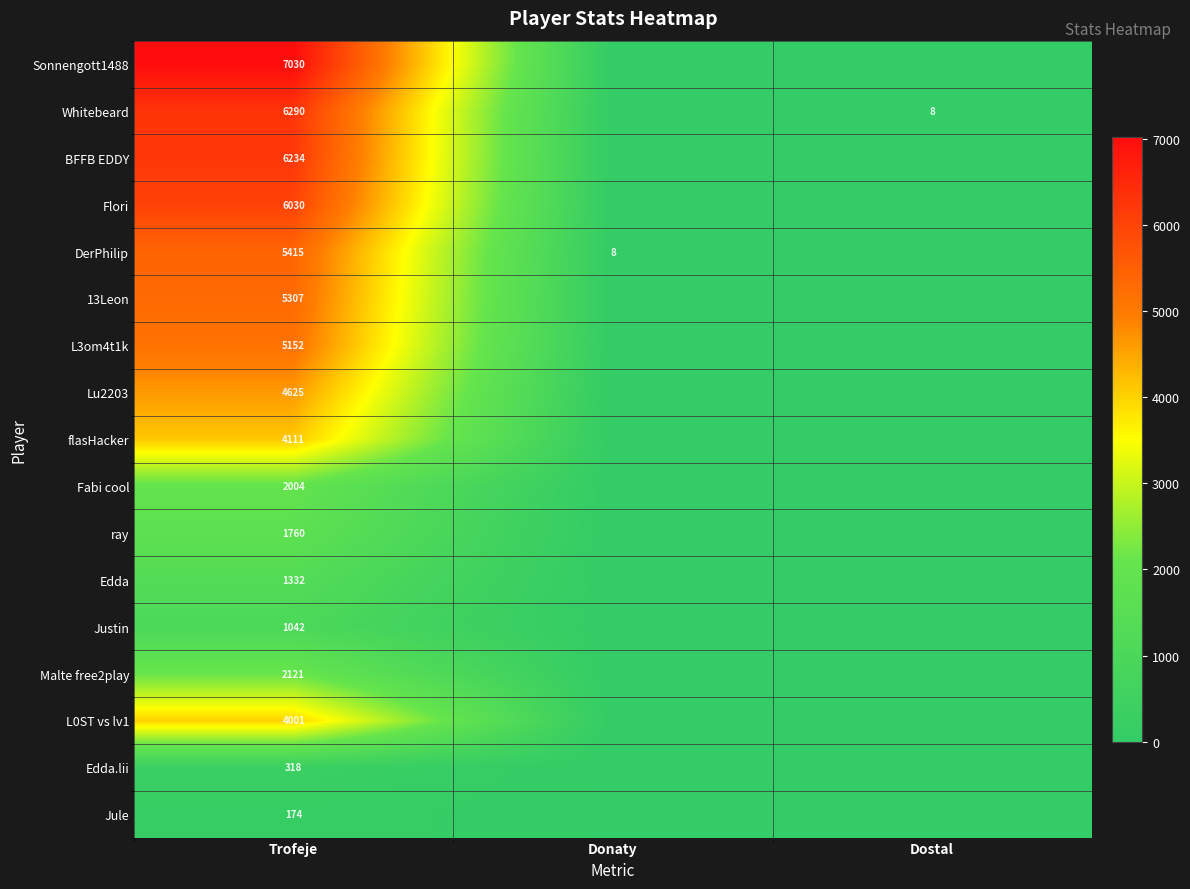

How many distinct data groups are displayed?

17